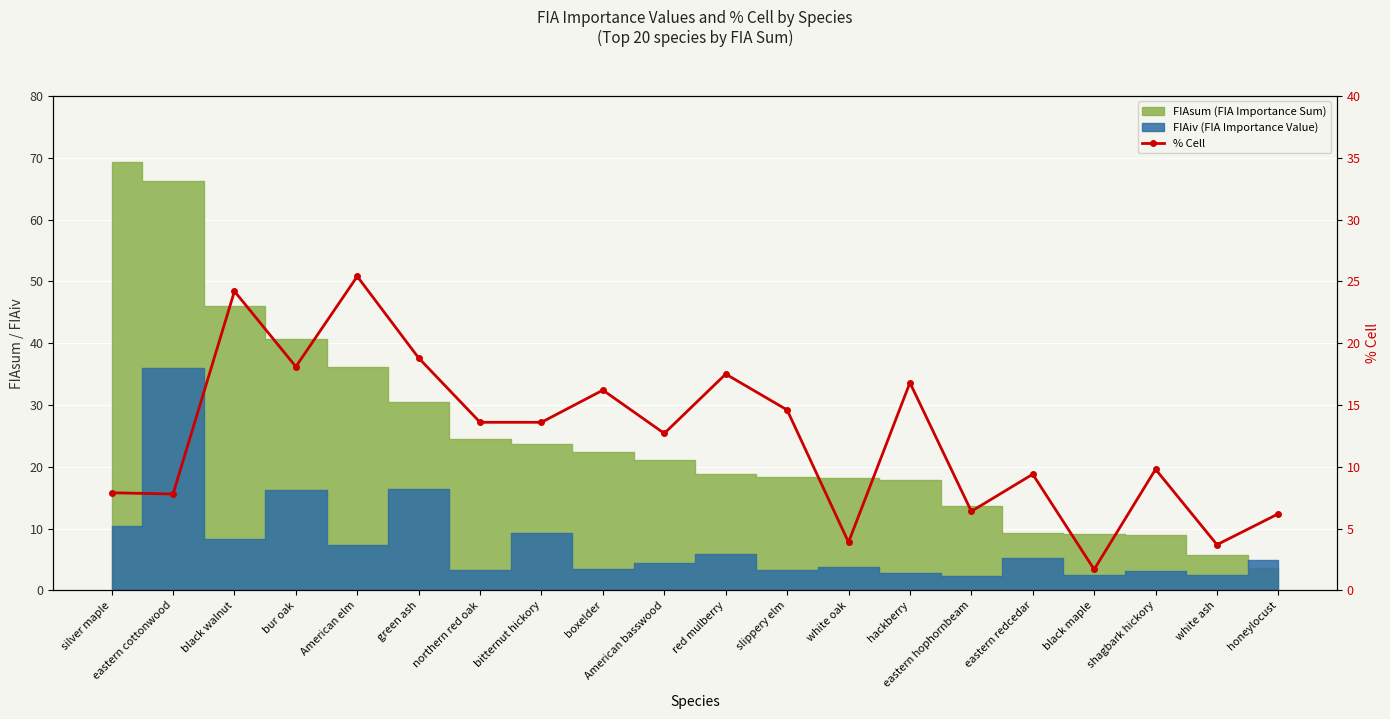

What is the label of the 11th point from the right?

American basswood